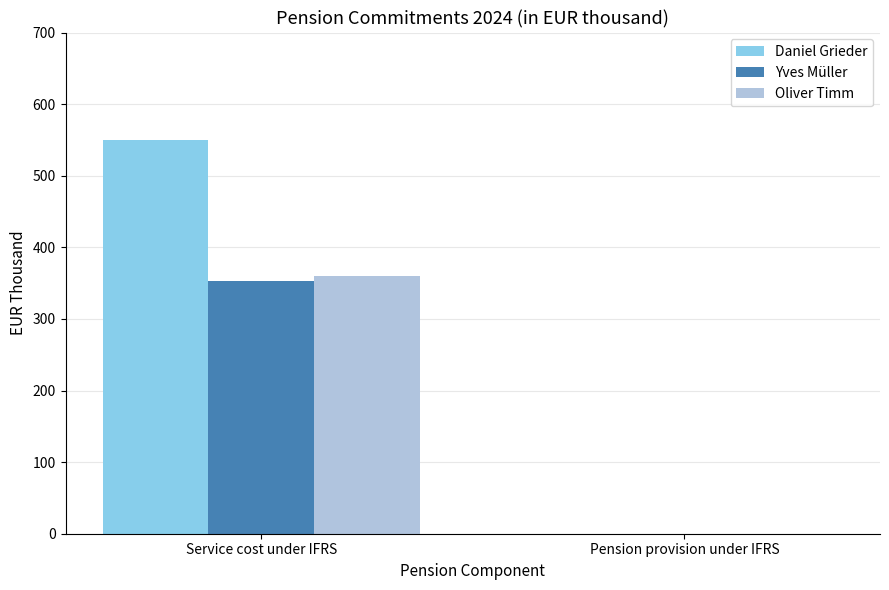

Which label corresponds to the largest value in the chart?

Service cost under IFRS